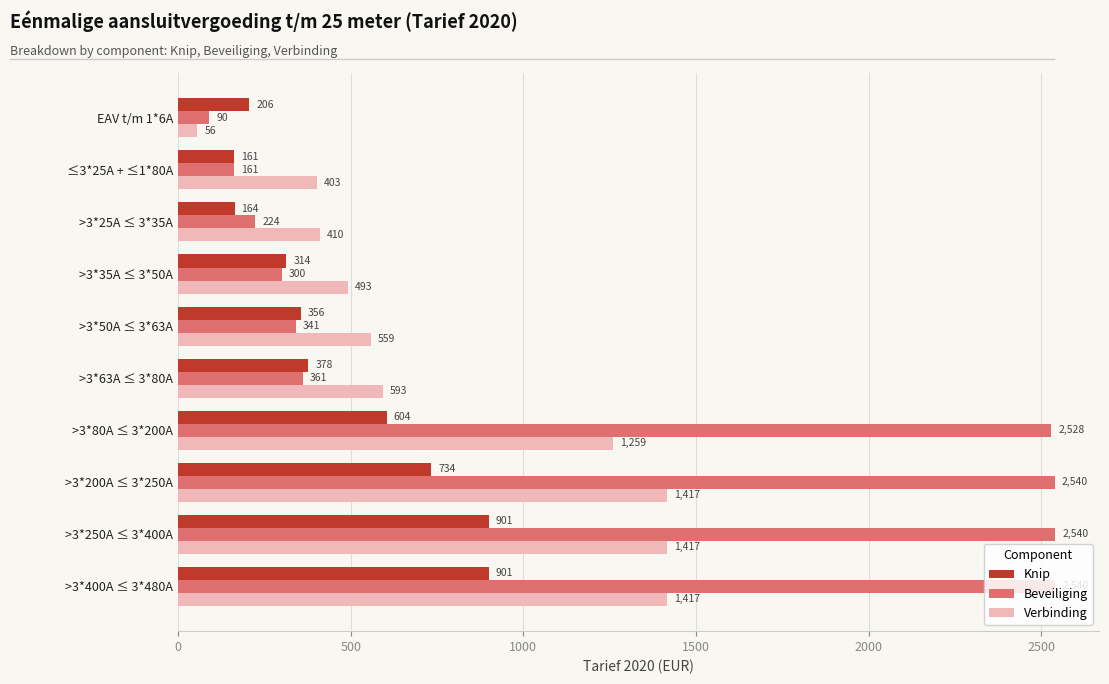

Count the number of categories in the chart.

10